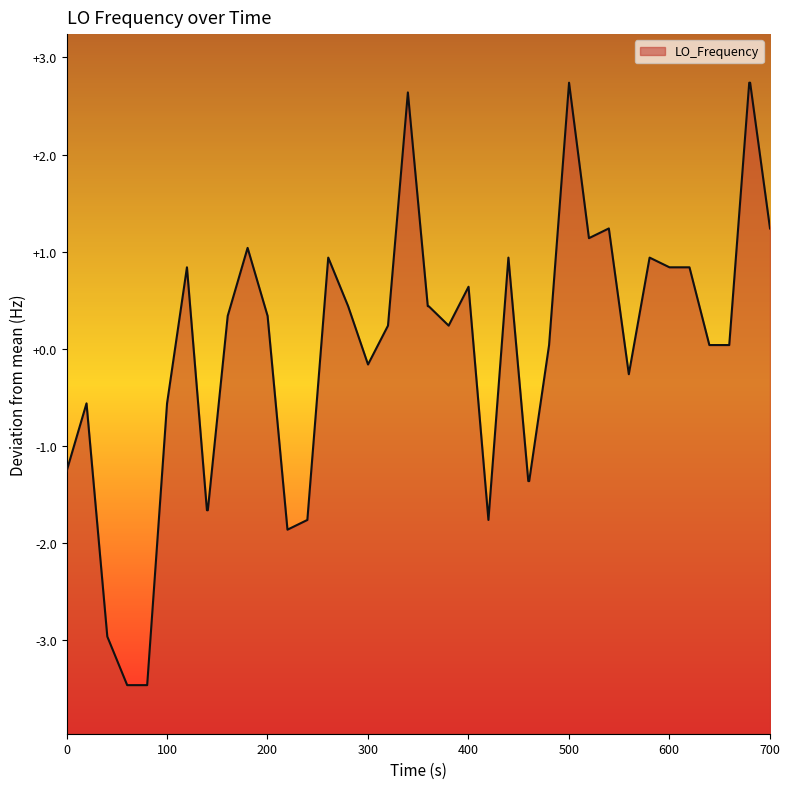

How many values are above zero?

25